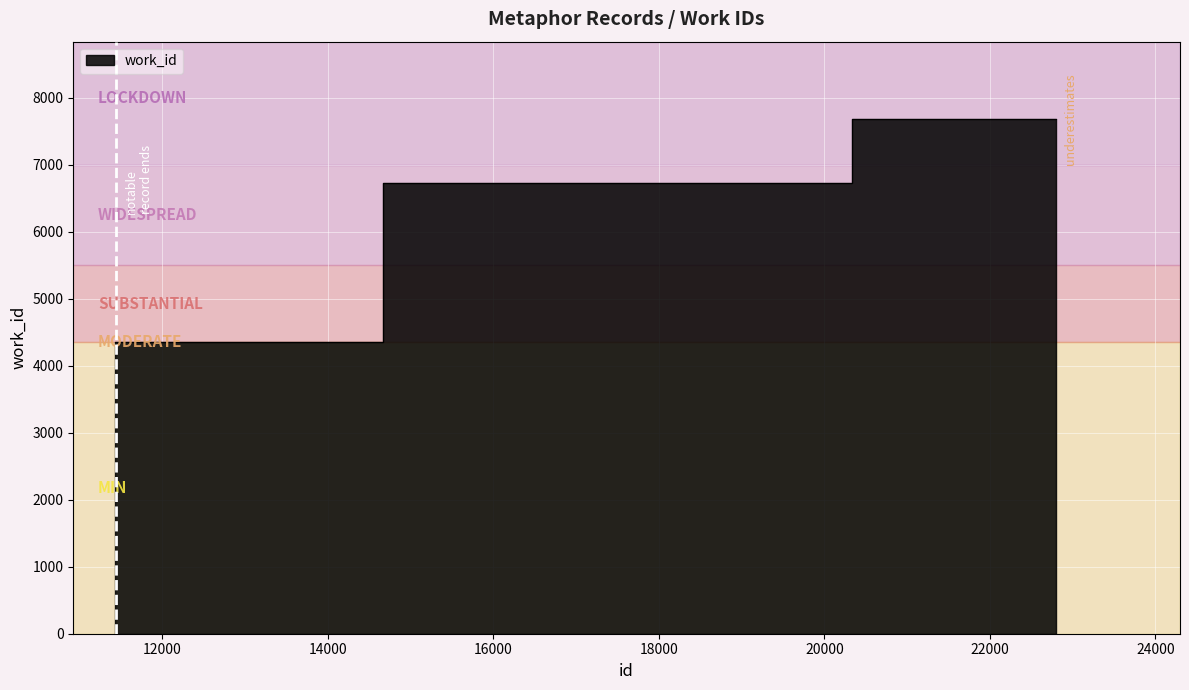

What is the value of the 2nd point from the left?

4352